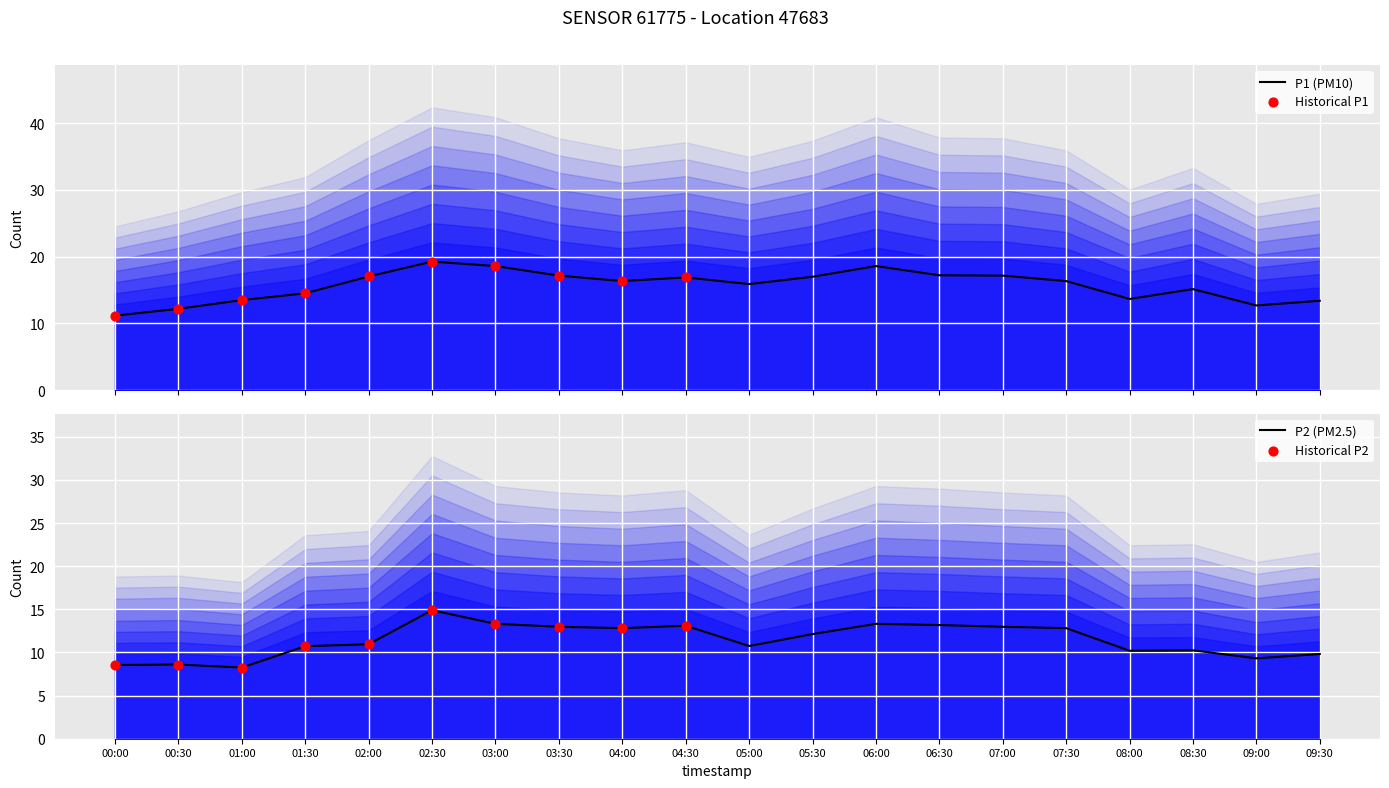

Which series contains the highest Y value?

P1